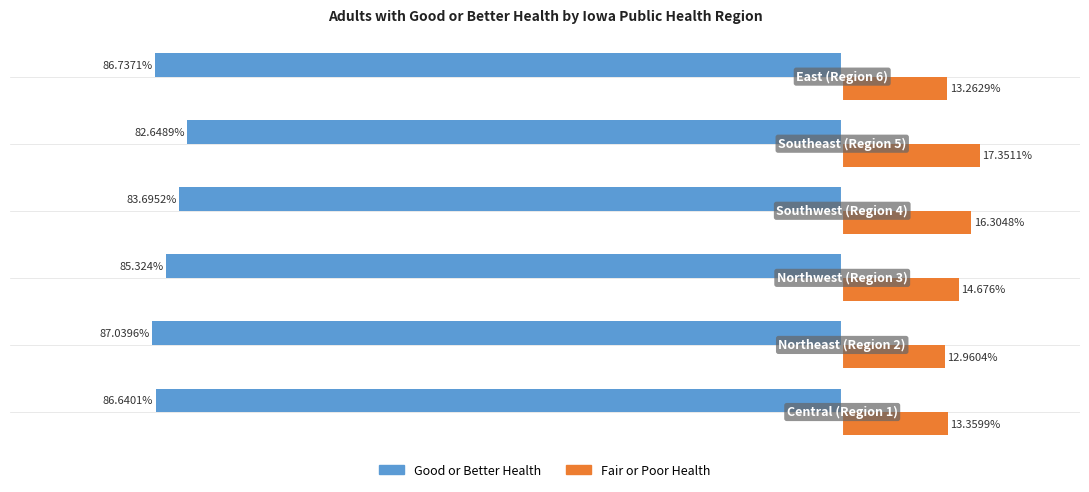

Which series has the largest total across all categories?

Fair or Poor Health